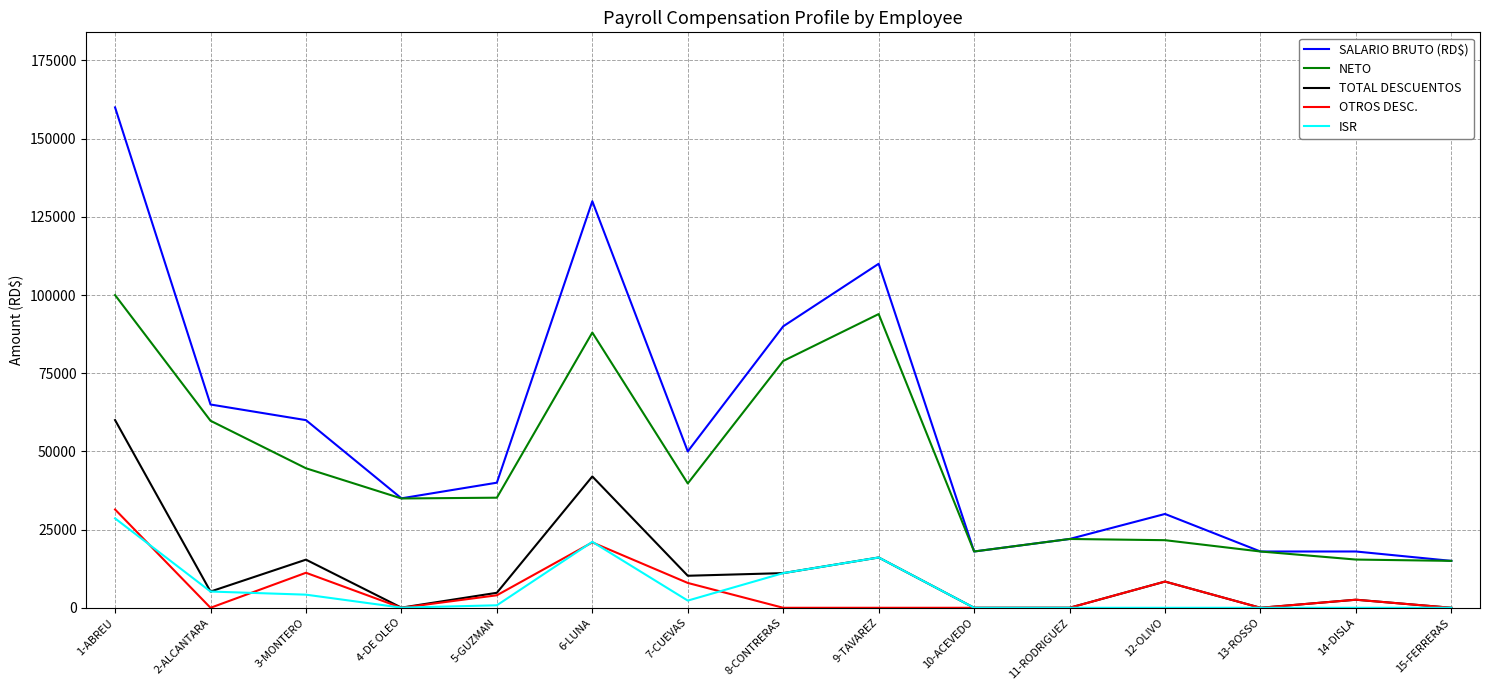

True or false: OTROS DESC. and NETO intersect in this chart.

False